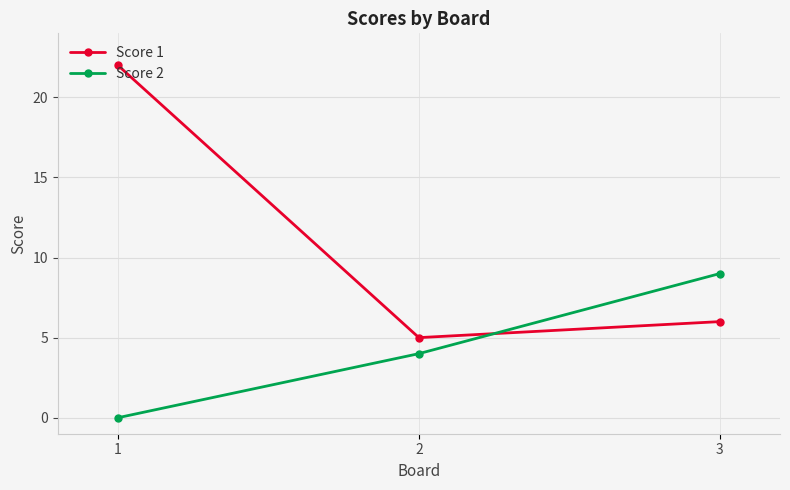

What is the sum of all Score 2 values?

13